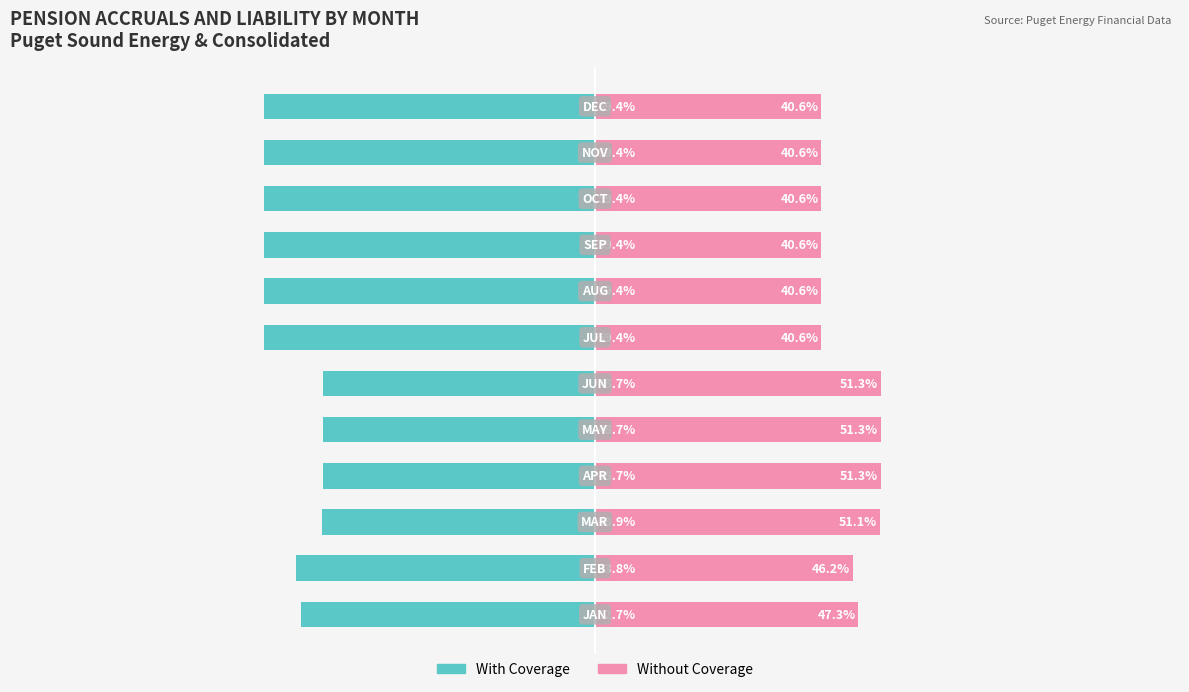

True or false: With Coverage has a value of -71.7 at 0.

False